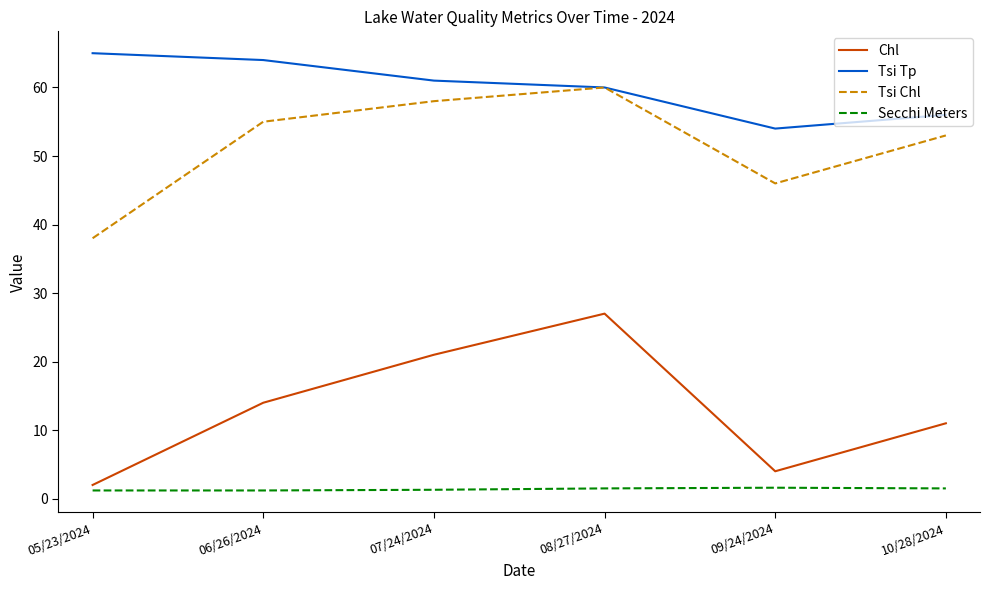

How many categories are shown in the chart?

6